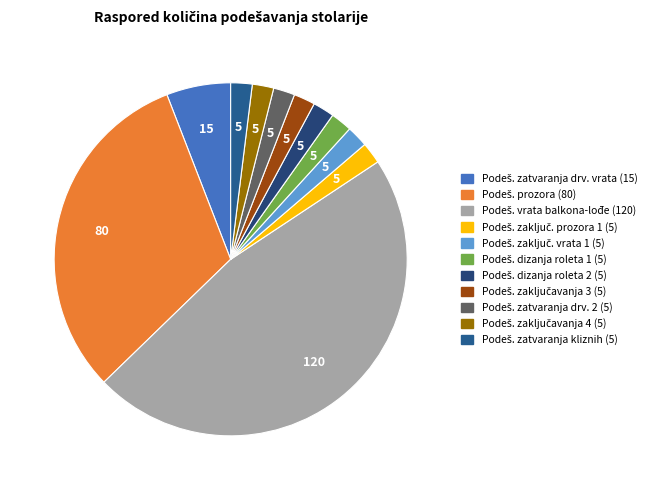

Count the number of slices in the pie.

11